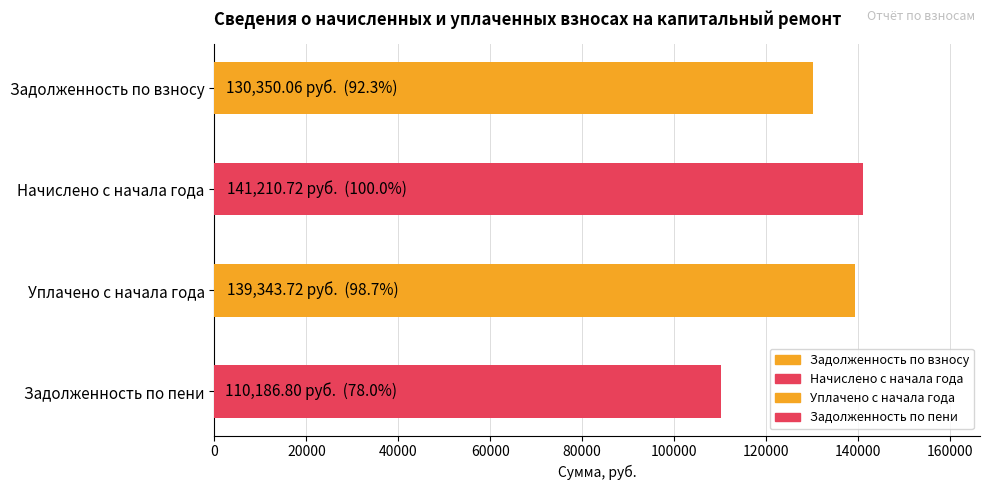

How many series are shown in this chart?

4